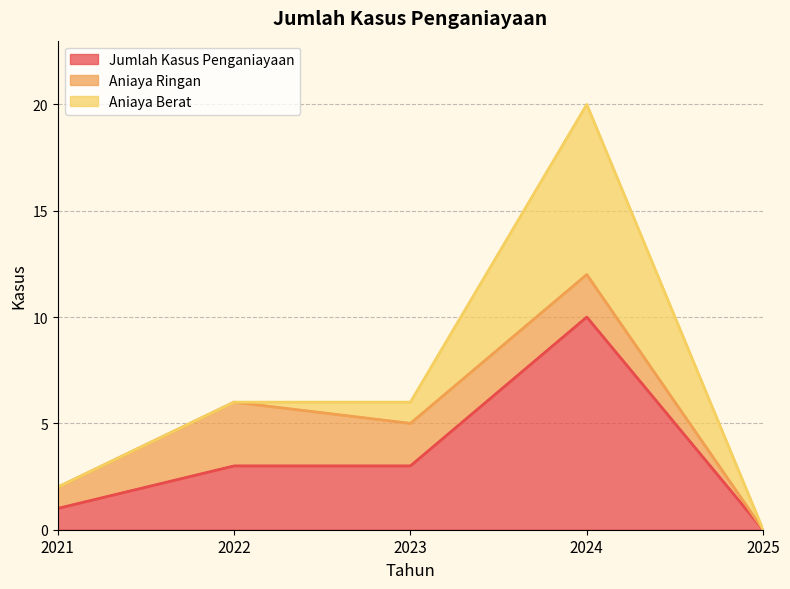

Rank the categories by Aniaya Ringan value from lowest to highest.

2025, 2021, 2023, 2024, 2022